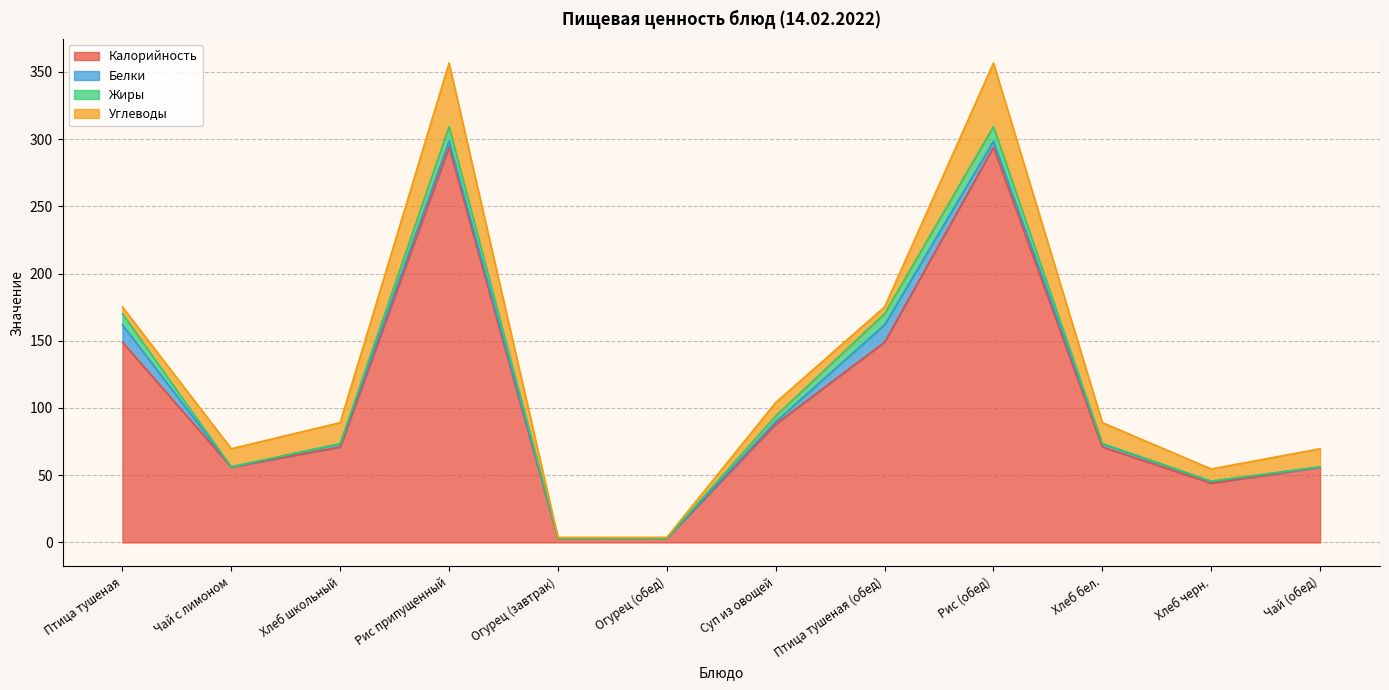

Is it true that Углеводы equals 15.1 at Суп из овощей?

False